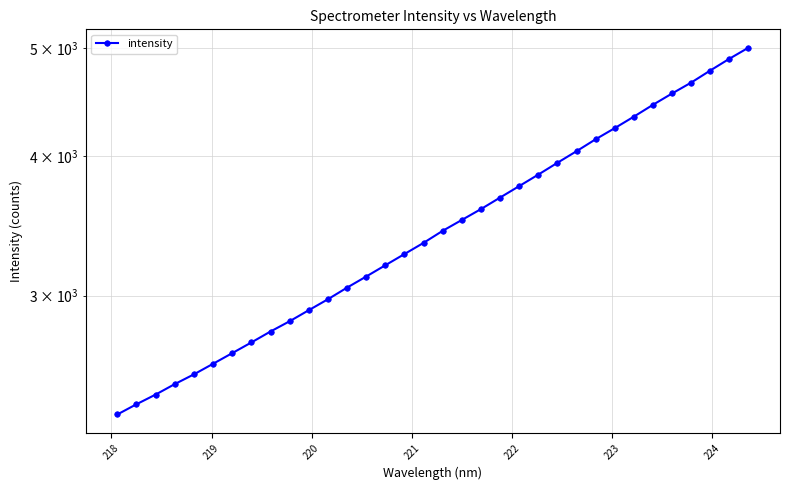

What is the difference between the maximum and second lowest values?

2609.6